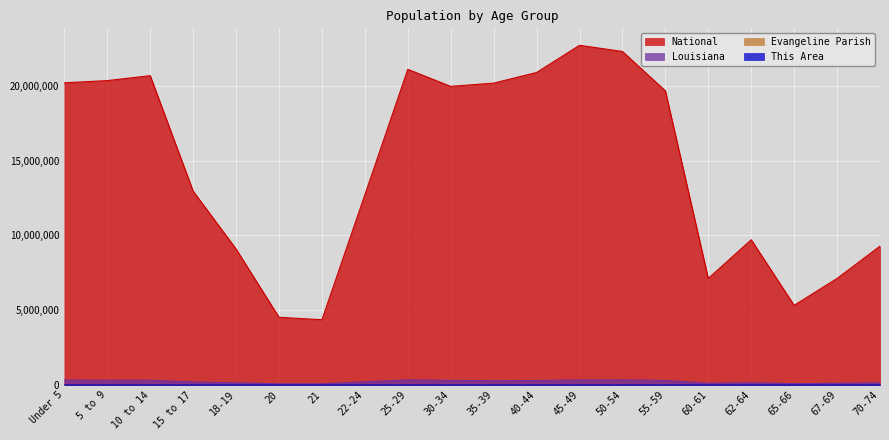

Which series changed the most between 45-49 and 67-69?

National